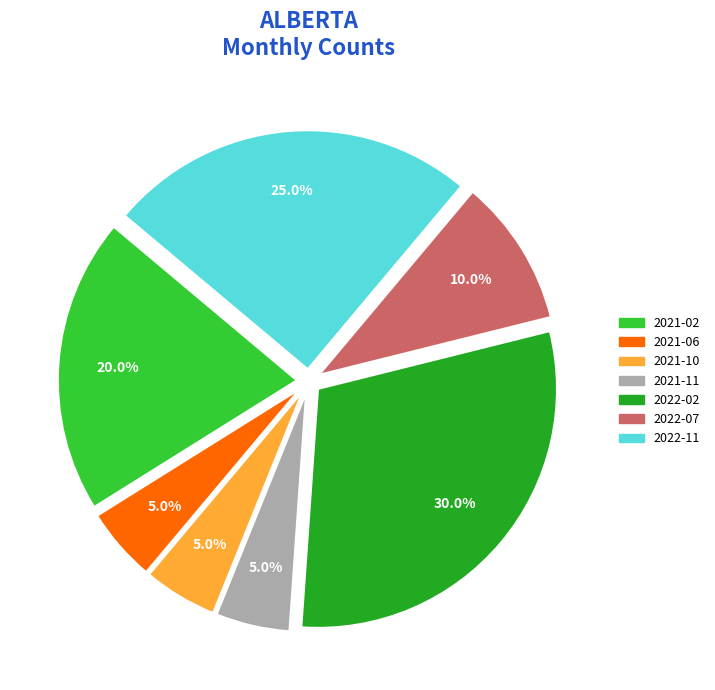

Does any single category account for the majority?

No